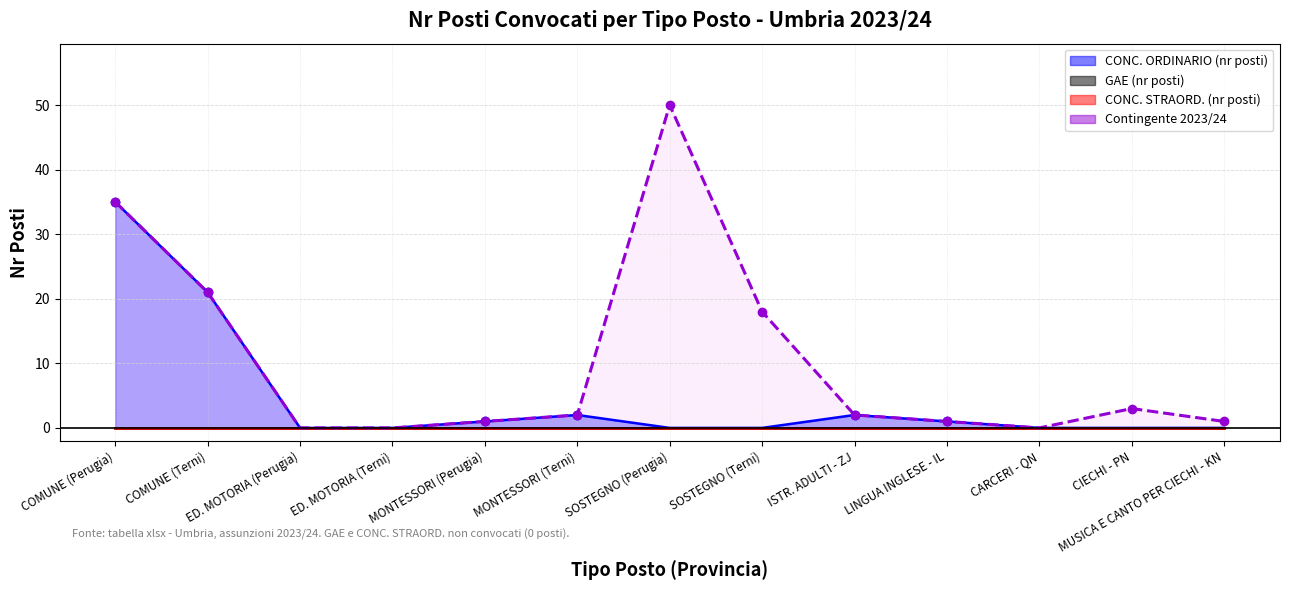

True or false: there are more than 1 points higher than both neighbors.

True